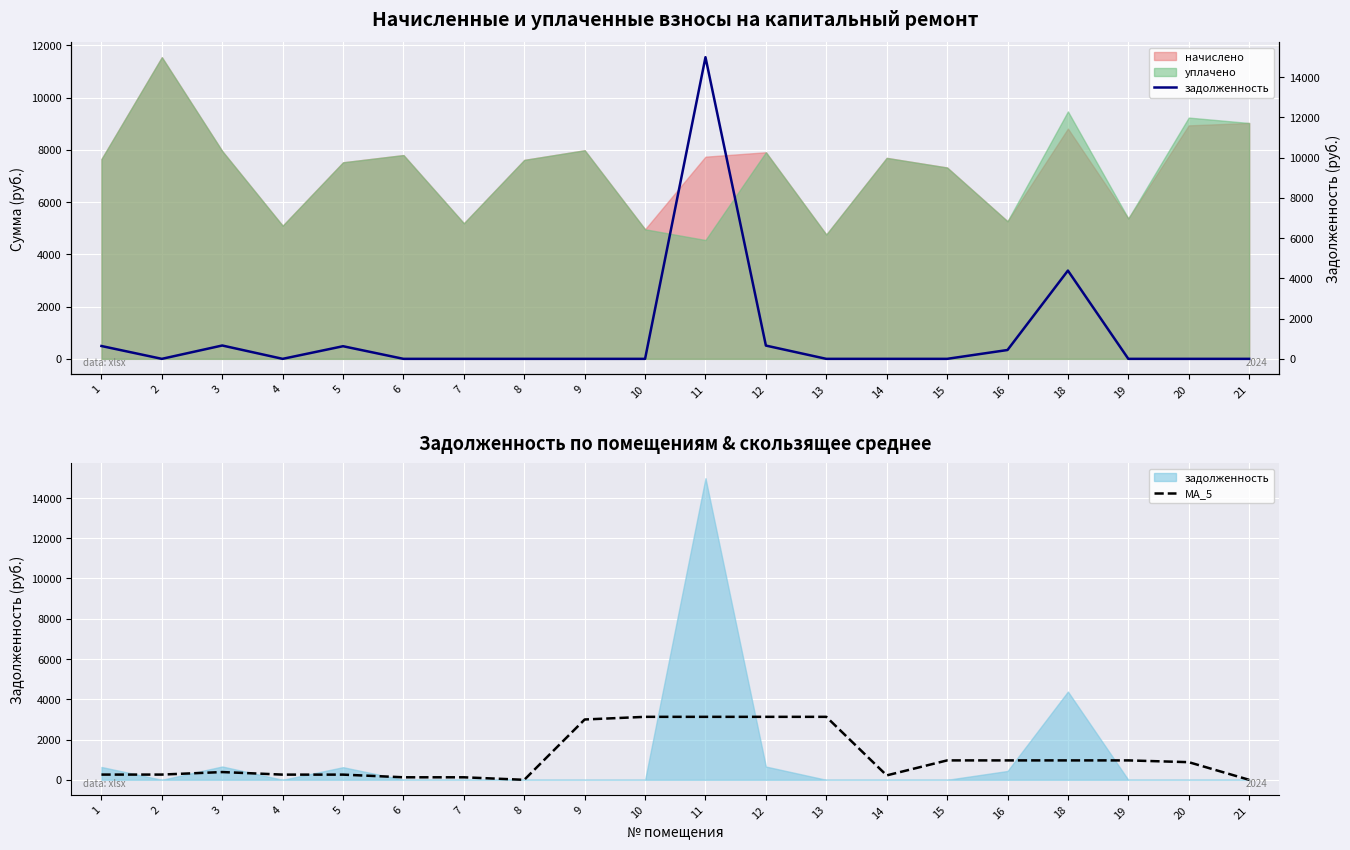

Is it true that MA_5 equals 125.4 at 7?

True